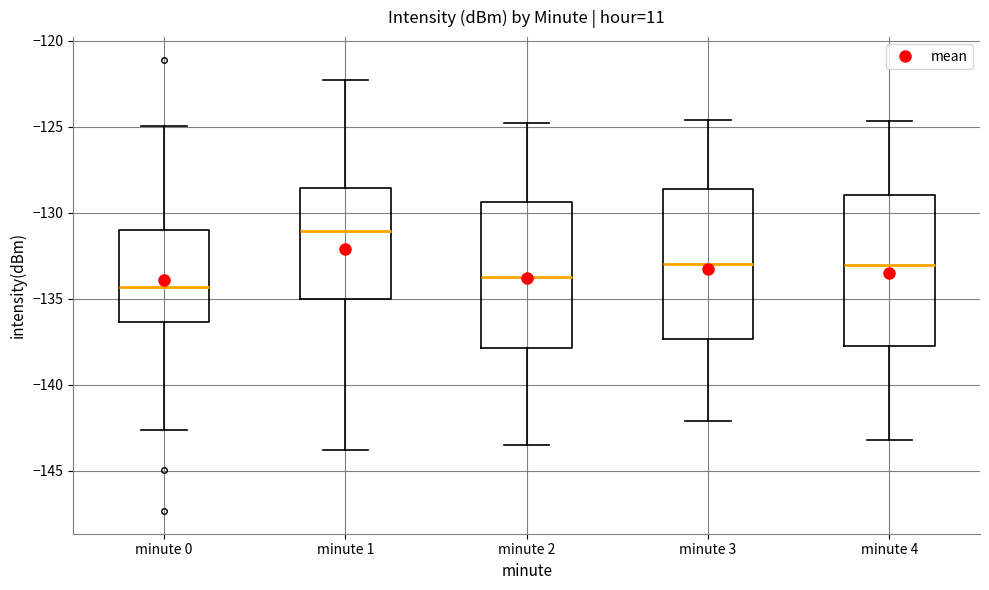

Where is the lower edge of the box for minute 2 on the y-axis? The values are not printed on the chart, so give them approximately, as read against the axis.

-138.0